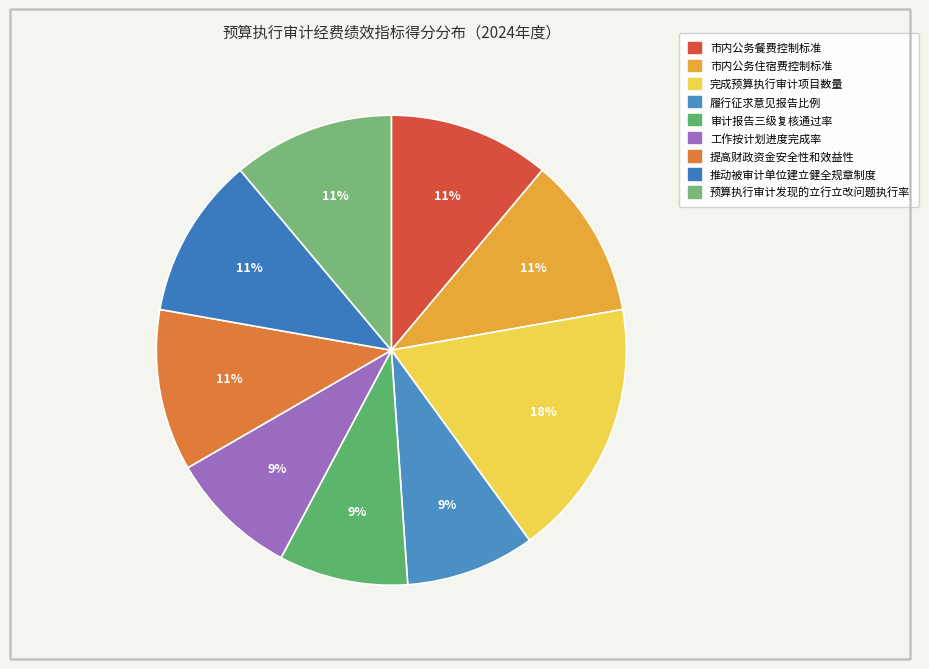

Which slice is the smallest?

履行征求意见报告比例